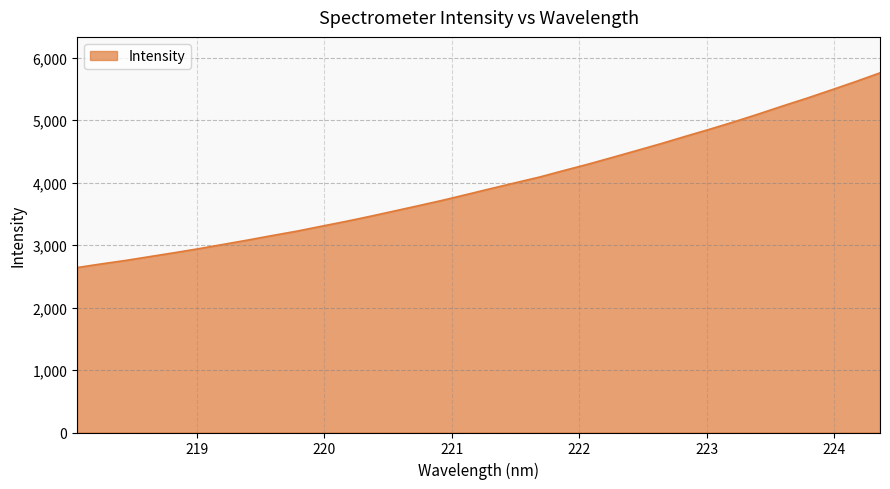

Count the number of categories in the chart.

34